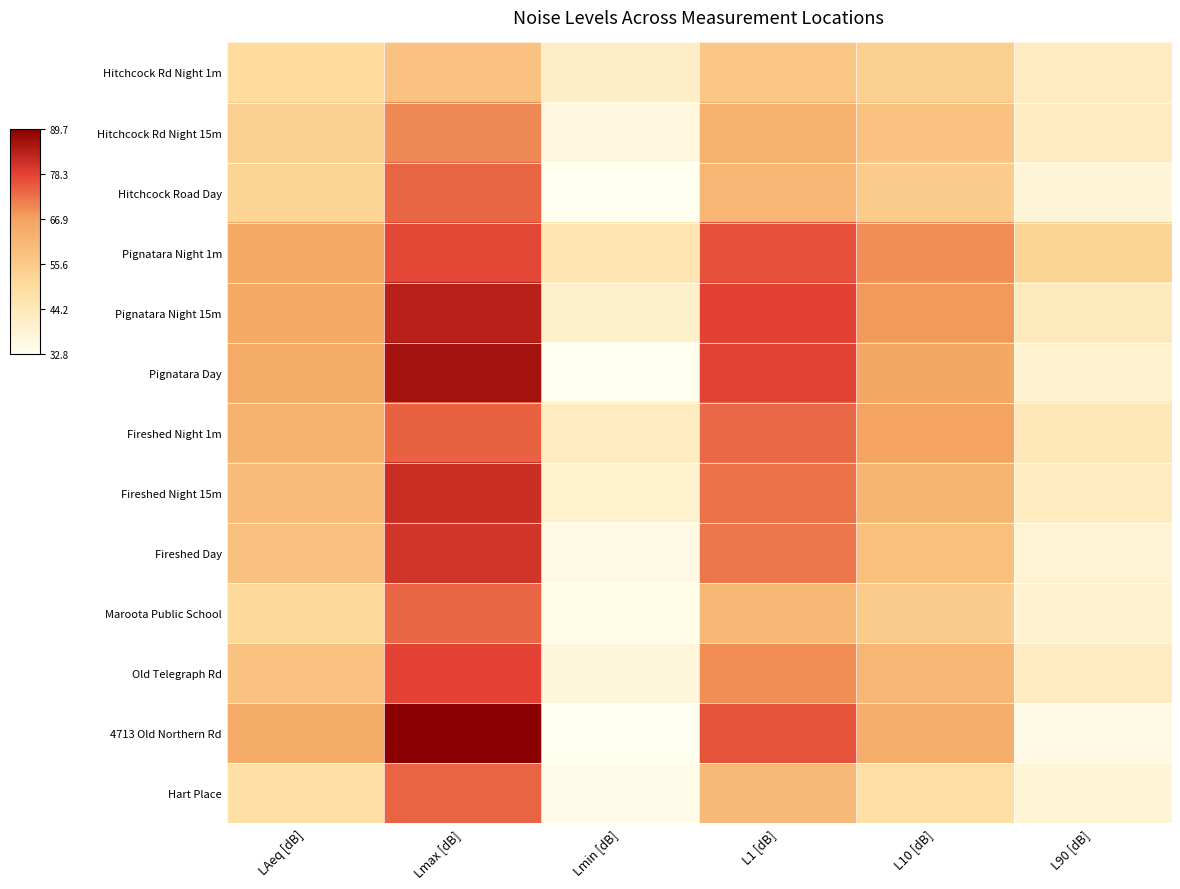

Which series has the widest spread of values?

4713 Old Northern Rd